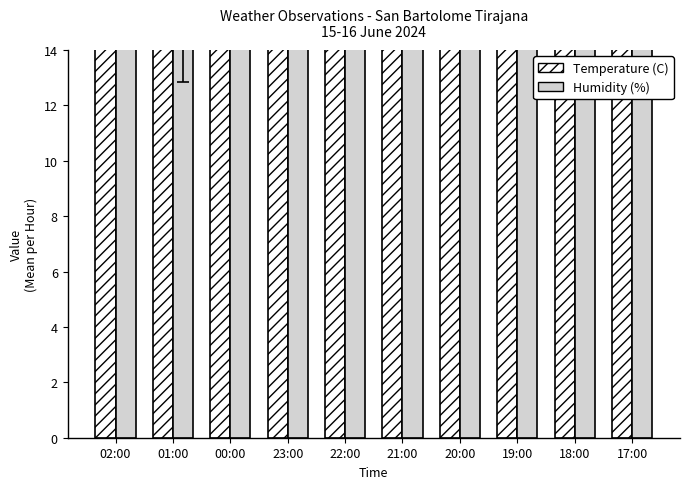

Is it true that Humidity (%) equals 8.6 at 00:00?

False